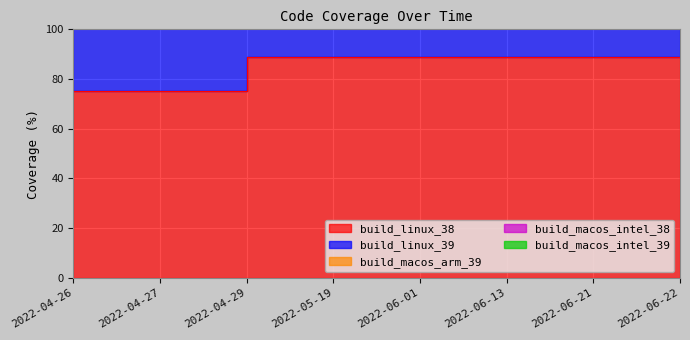

At which label does build_macos_arm_39 reach its peak?

2022-04-29